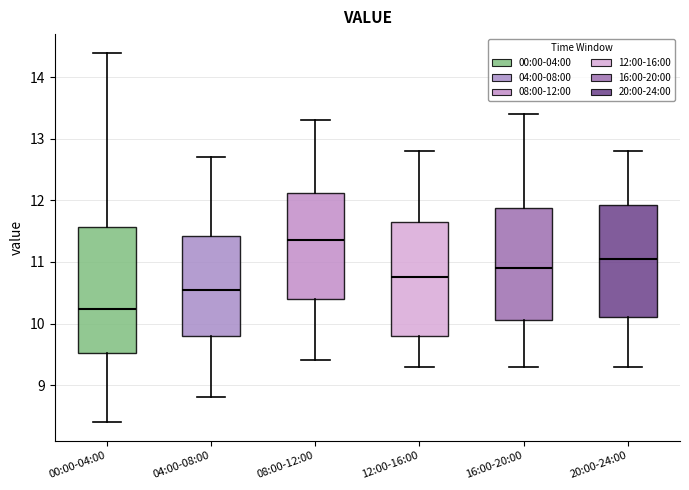

Where is the upper edge of the box for 20:00-24:00 on the y-axis? The values are not printed on the chart, so give them approximately, as read against the axis.

11.9